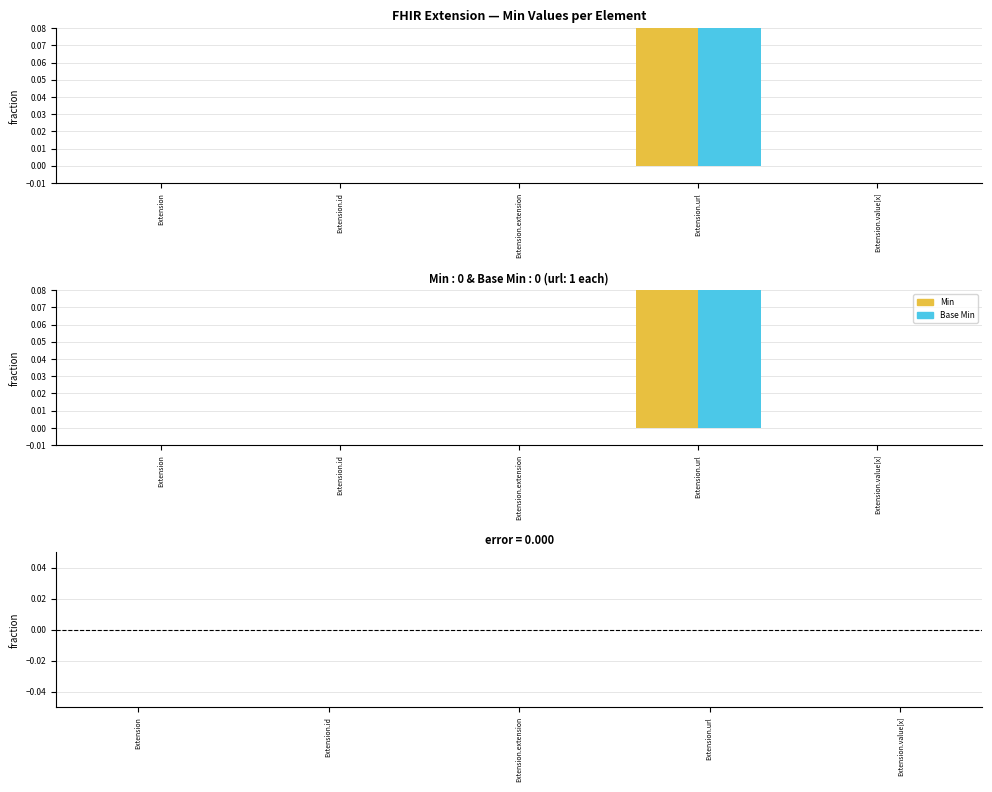

How many values in Base Min are above zero?

1